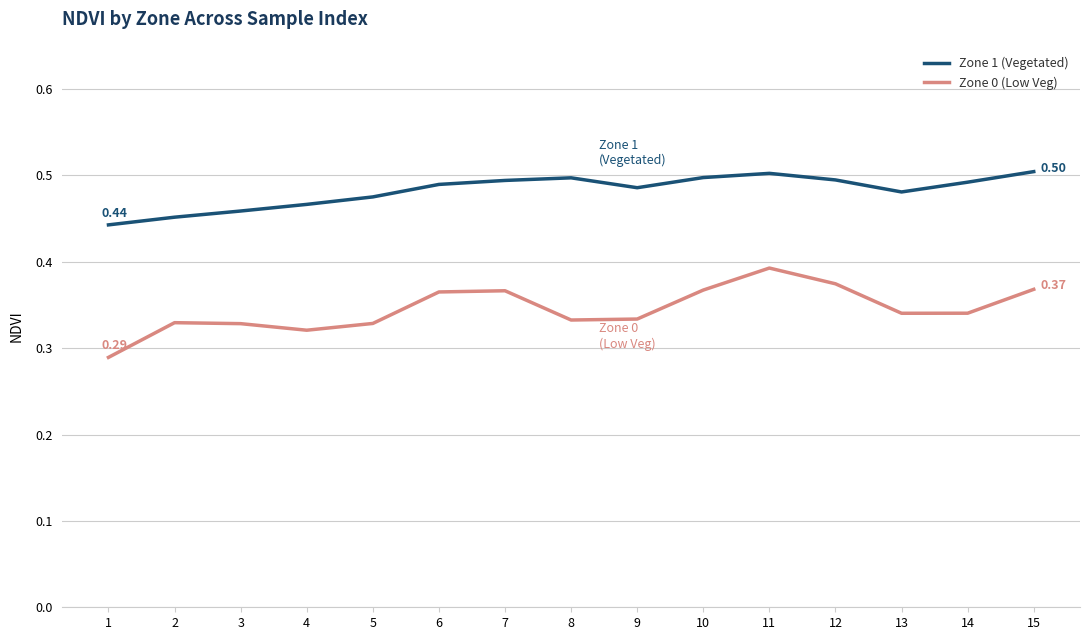

Is it true that Zone 0 (Low Veg) equals 0.6 at 14?

False